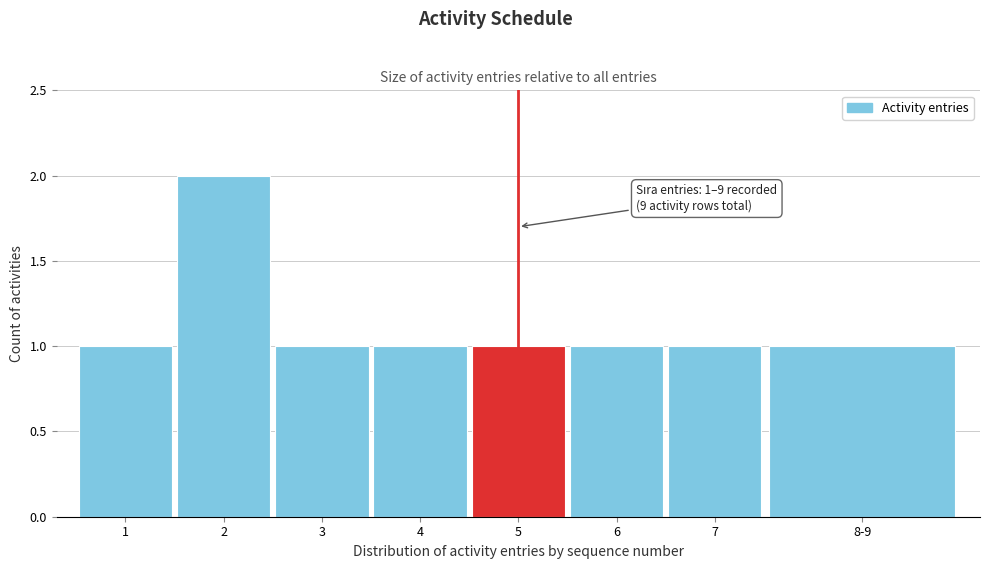

Reading left to right, extract all data points from this chart.

1=1	2=2	3=1	4=1	5=1	6=1	7=1	8-9=1